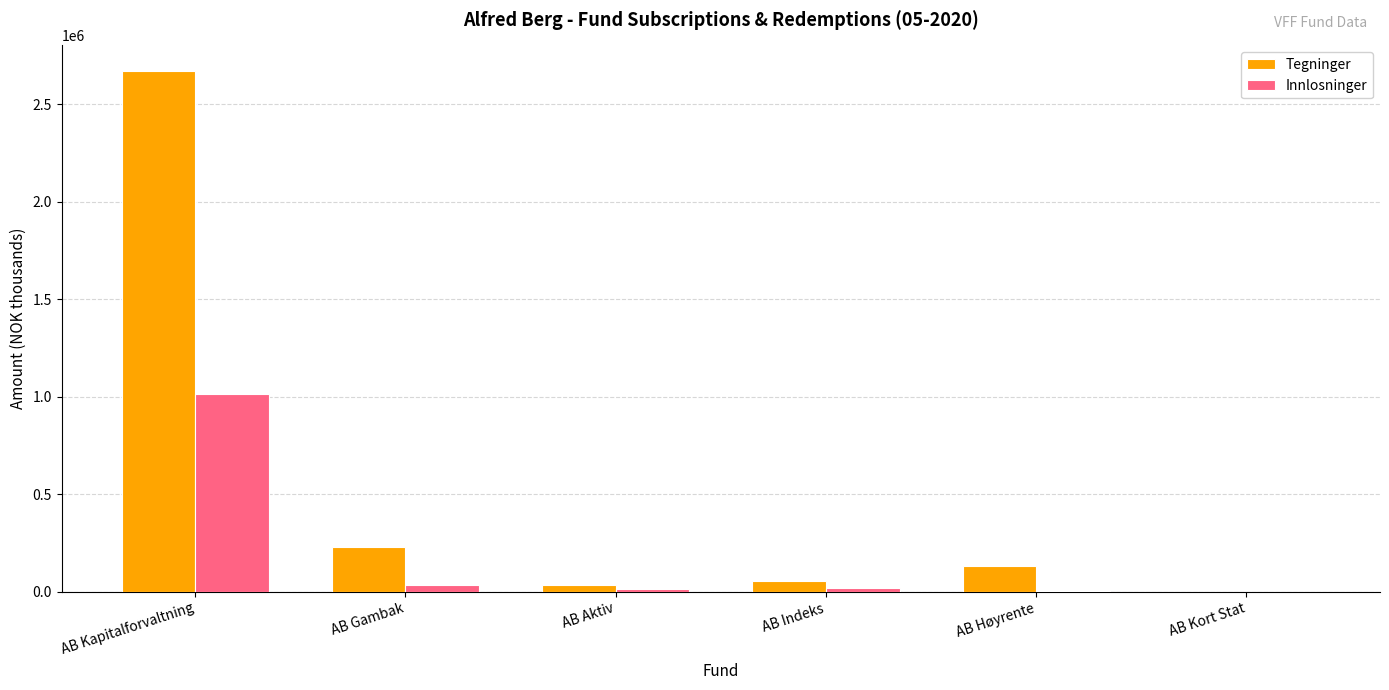

Are the bars horizontal?

No